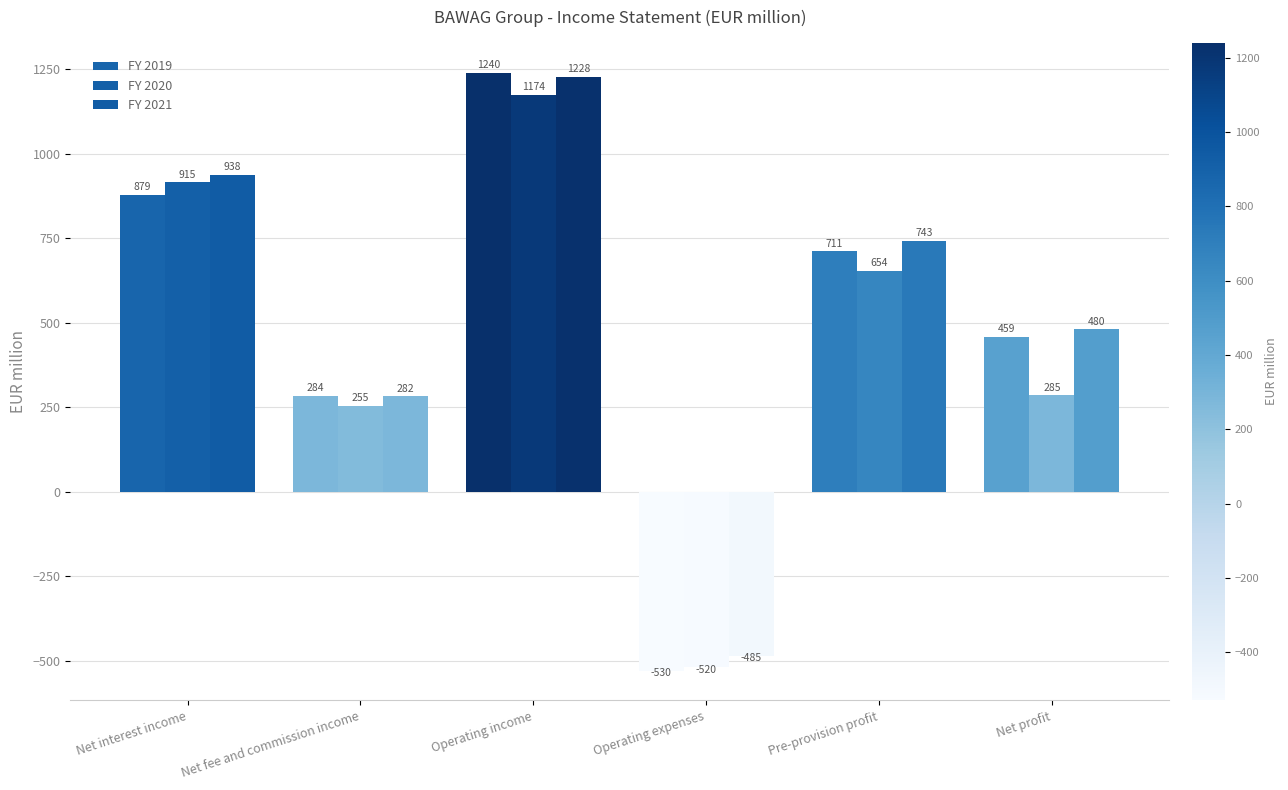

At which label does FY 2021 reach its peak?

Operating income